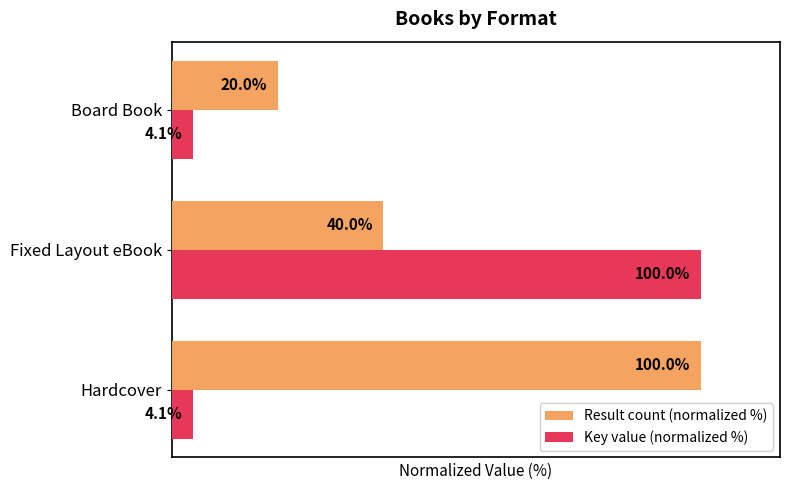

At which category is the sum across all series the highest?

Fixed Layout eBook